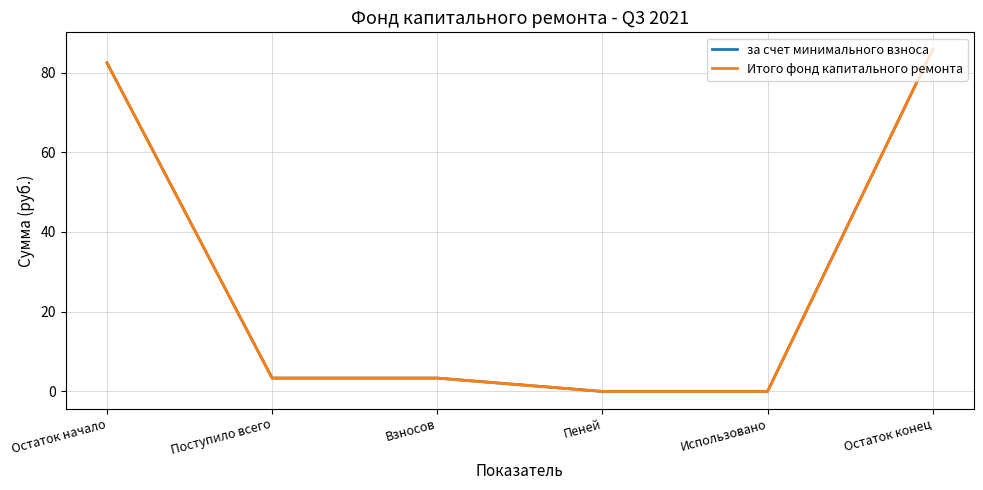

At which label does Итого фонд капитального ремонта reach its peak?

Остаток конец